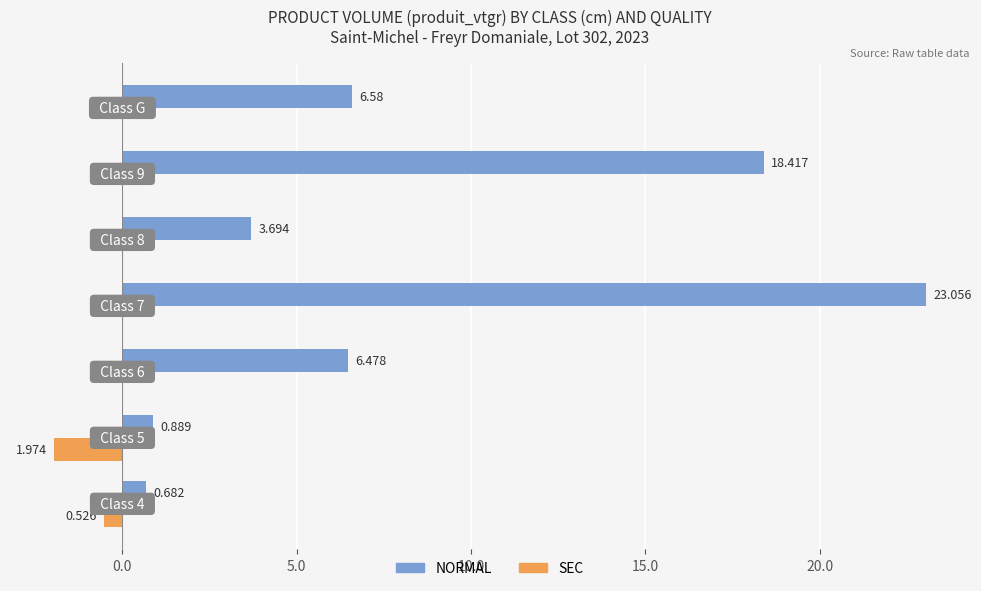

Which series has the largest total across all categories?

NORMAL